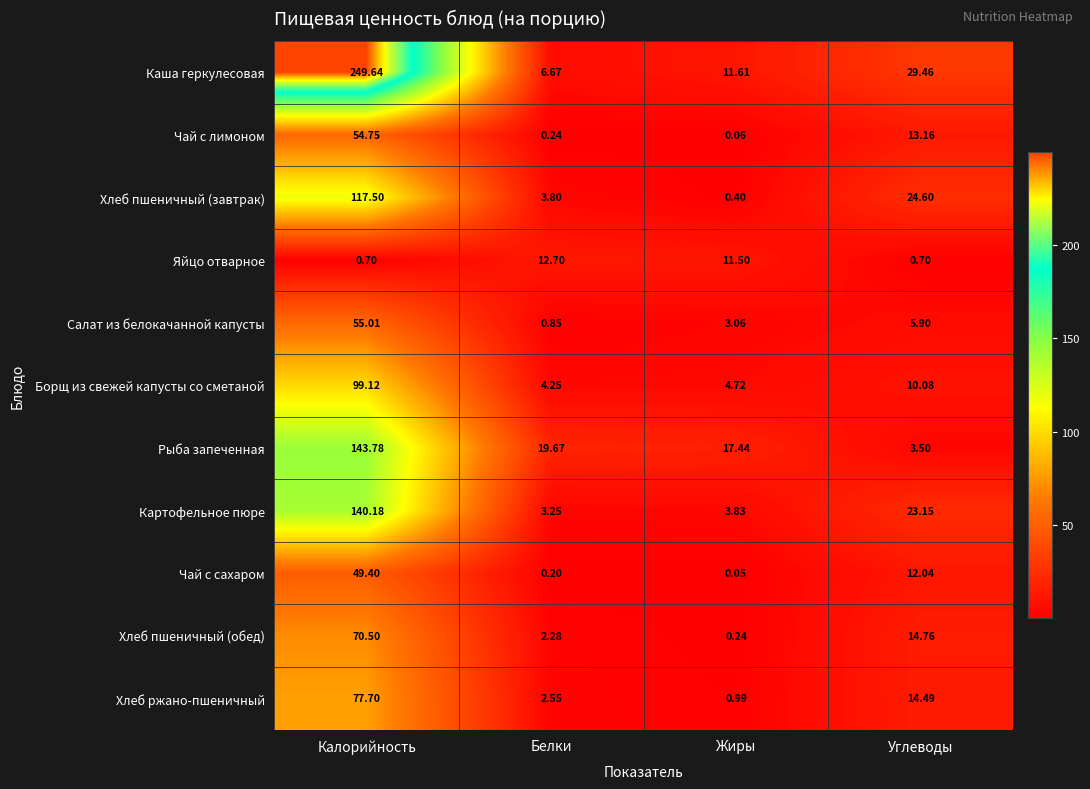

Is the value of Чай с сахаром at Углеводы greater than the value of Картофельное пюре at Жиры?

Yes